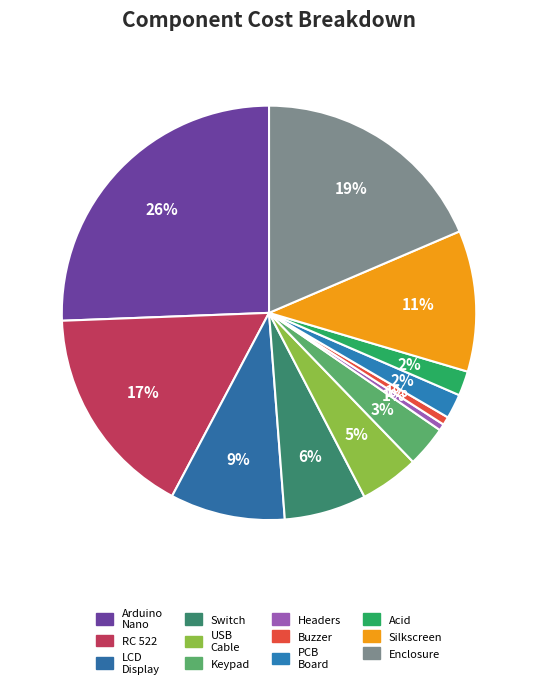

Which slice is the largest?

Arduino Nano (microcontroller)